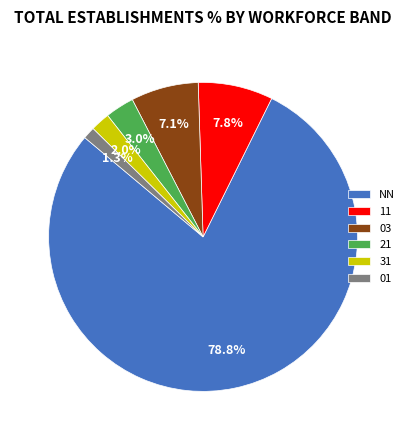

What percentage is the 01 slice, to the nearest percent?

1%